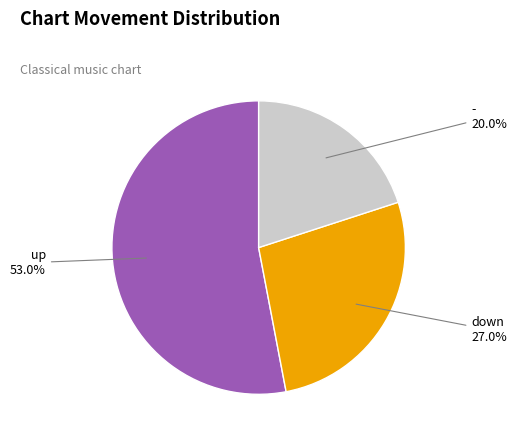

True or false: - accounts for 20% of the total.

True